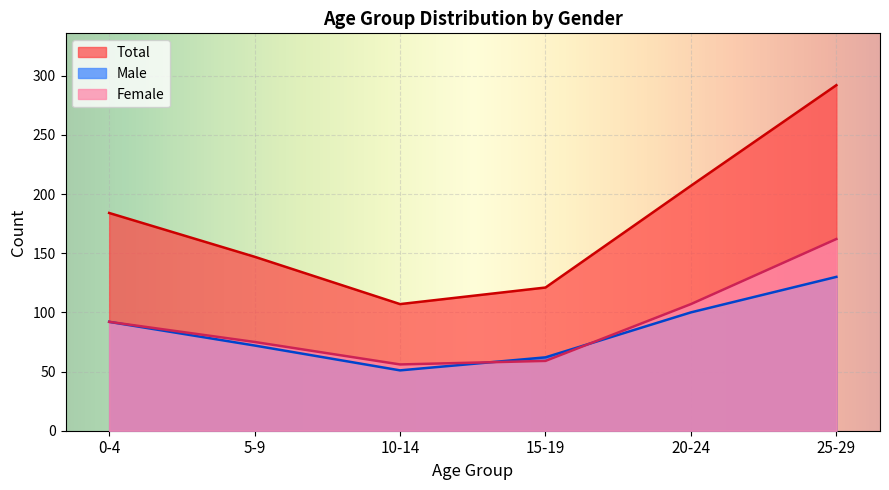

What is the smallest value displayed?

51